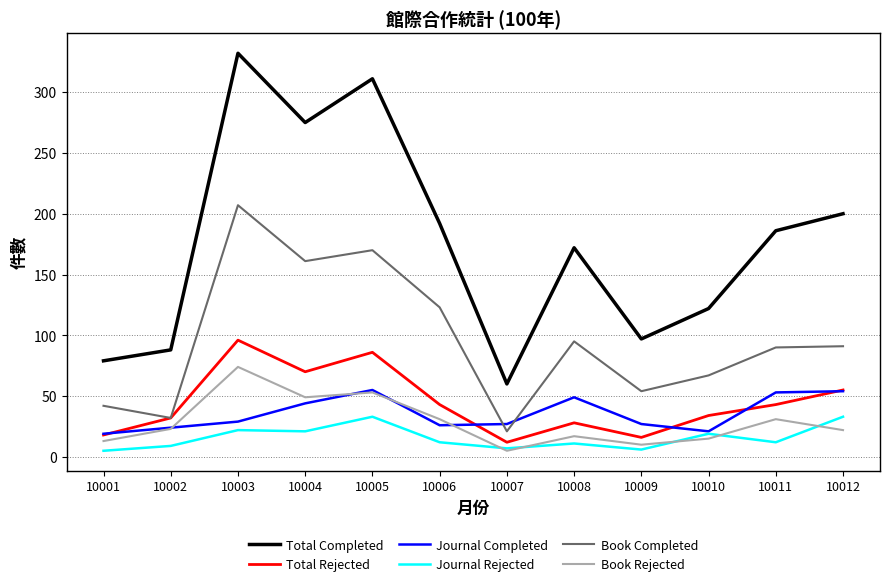

How many lines are shown in the chart?

6